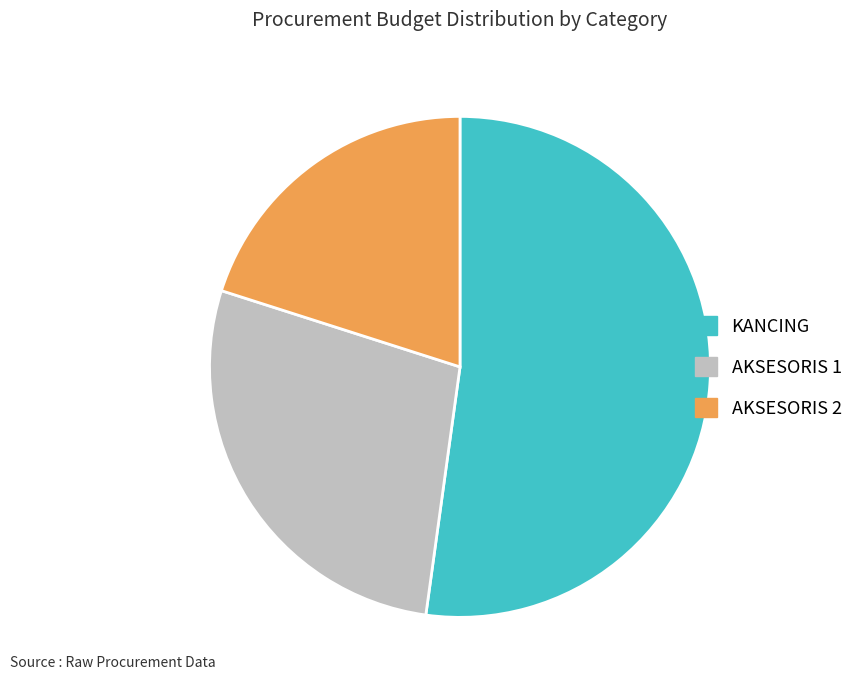

True or false: AKSESORIS 1 accounts for 28% of the total.

True